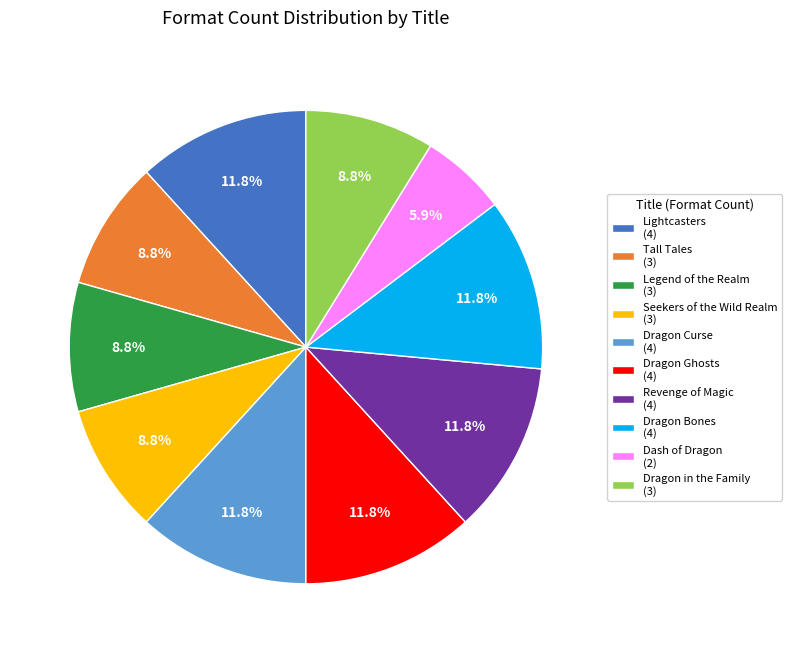

To the nearest percent, what is the average slice percentage?

10%